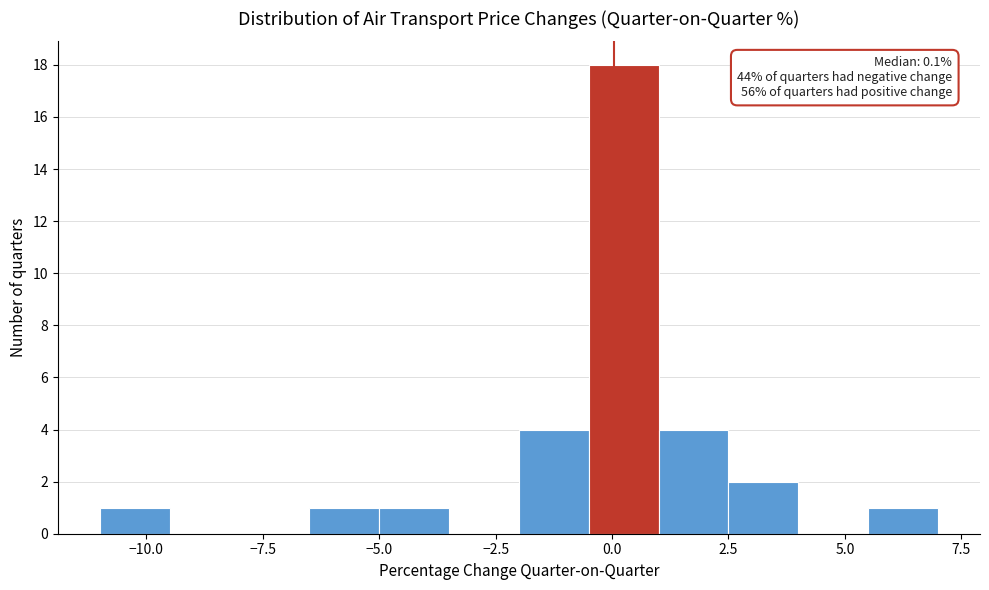

Around what value on the x-axis is the tallest bar? Give the approximate position of its centre, as read against the axis.

0.5